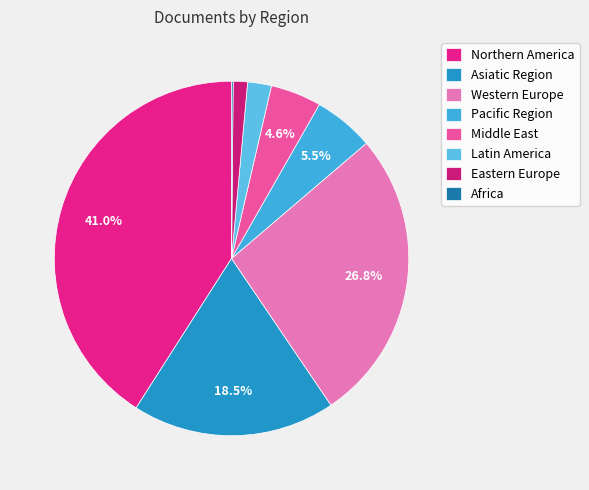

Does Pacific Region represent more than half of the total?

No